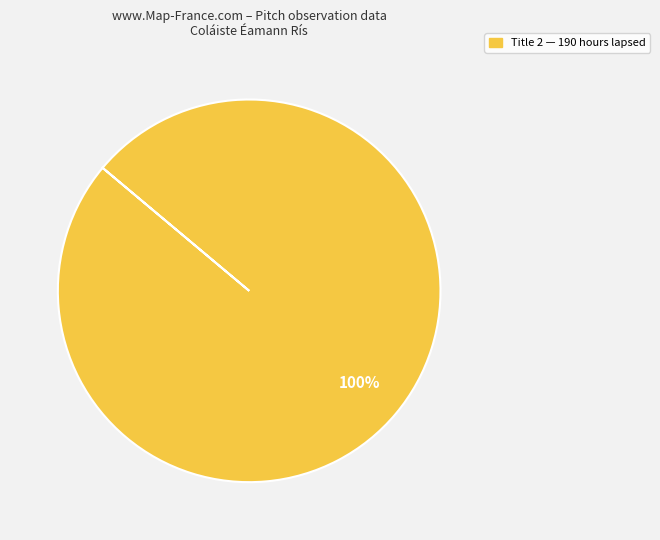

Is there any slice that represents more than half of the pie?

Yes